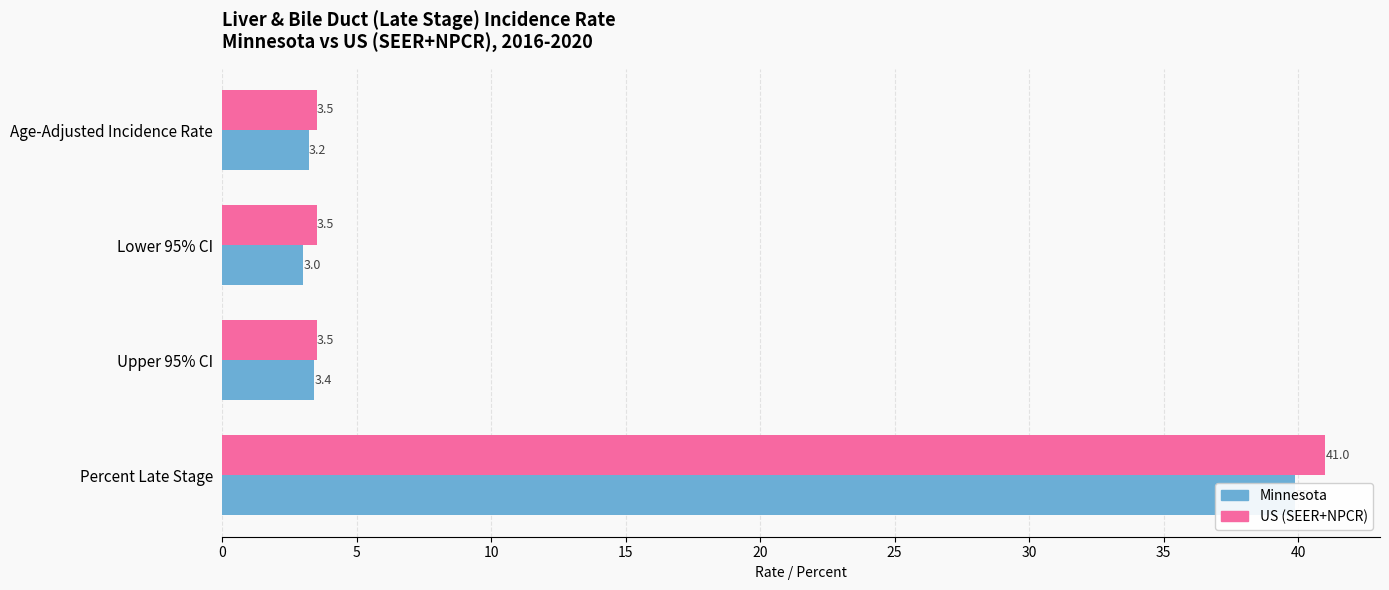

What is the greatest value displayed?

41.0